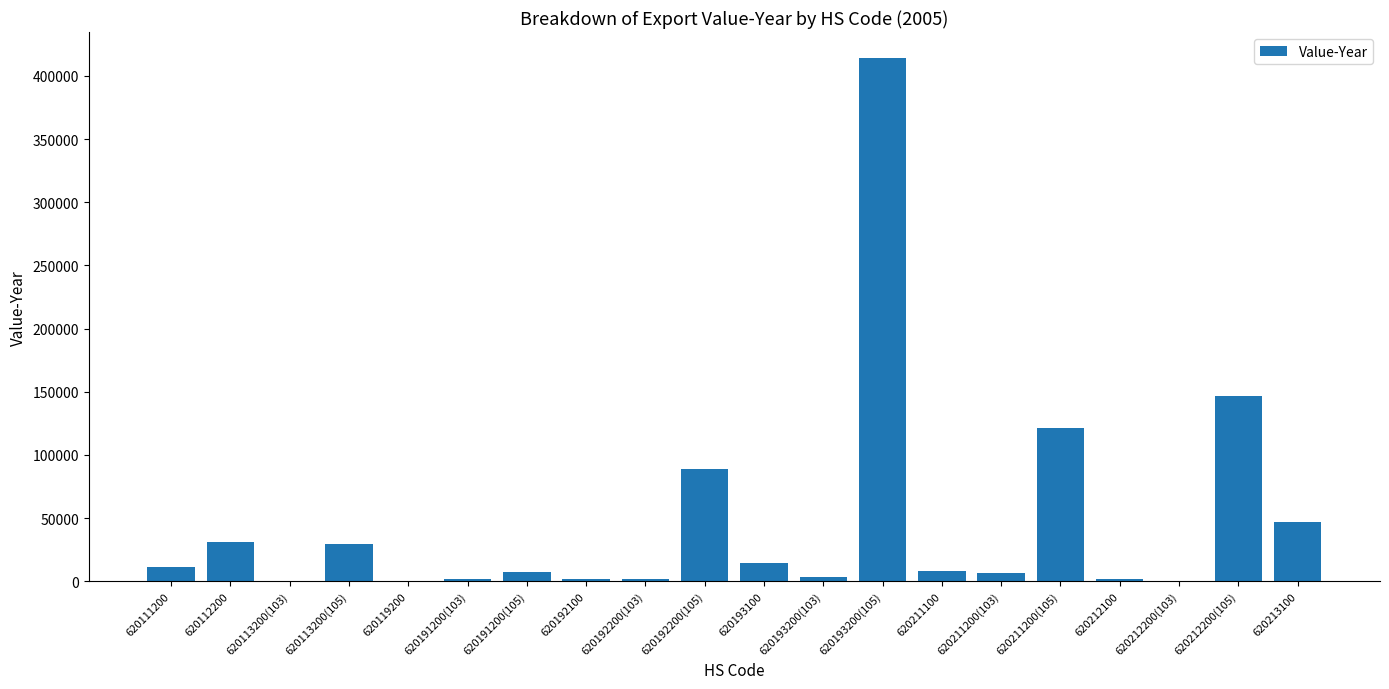

True or false: the data shows 11020 at 620111200.

True